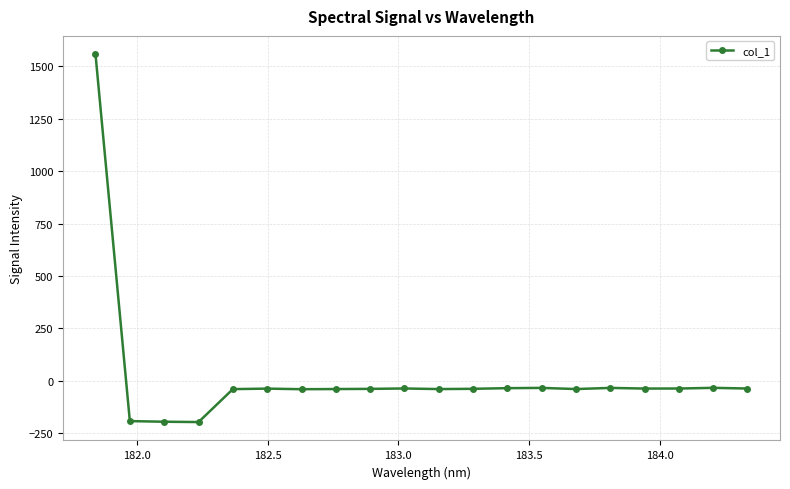

What is the sum of all values?

373.6